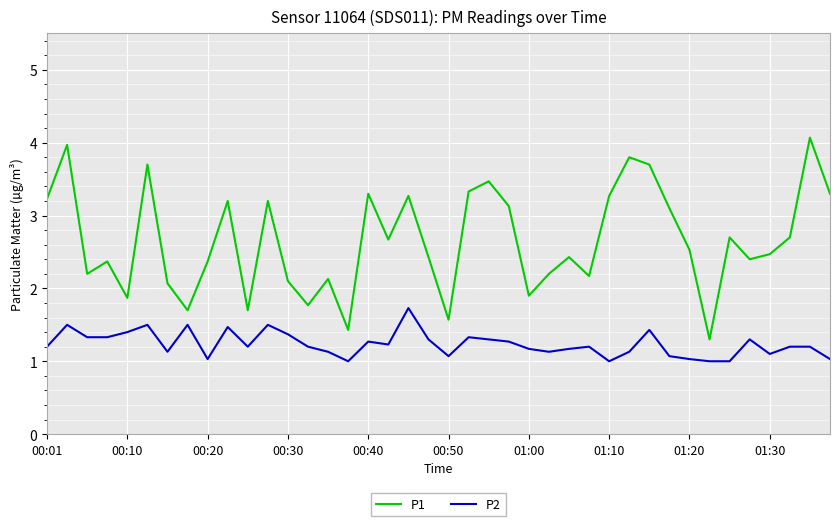

Rank the series by their average value, from lowest to highest.

P2, P1